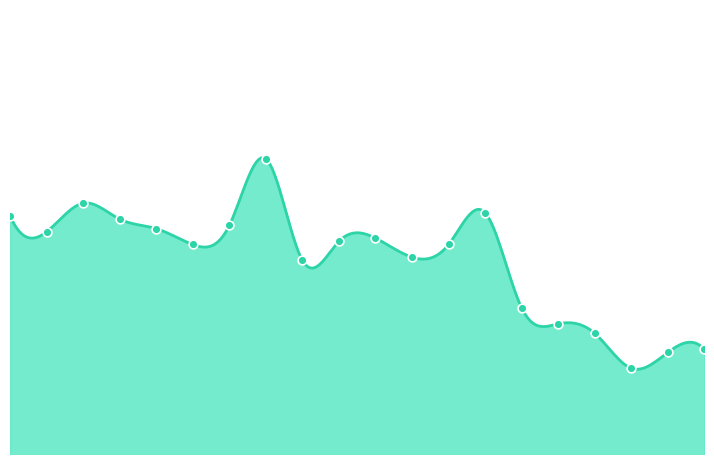

Which has a higher value, 01:00 or 00:54?

00:54